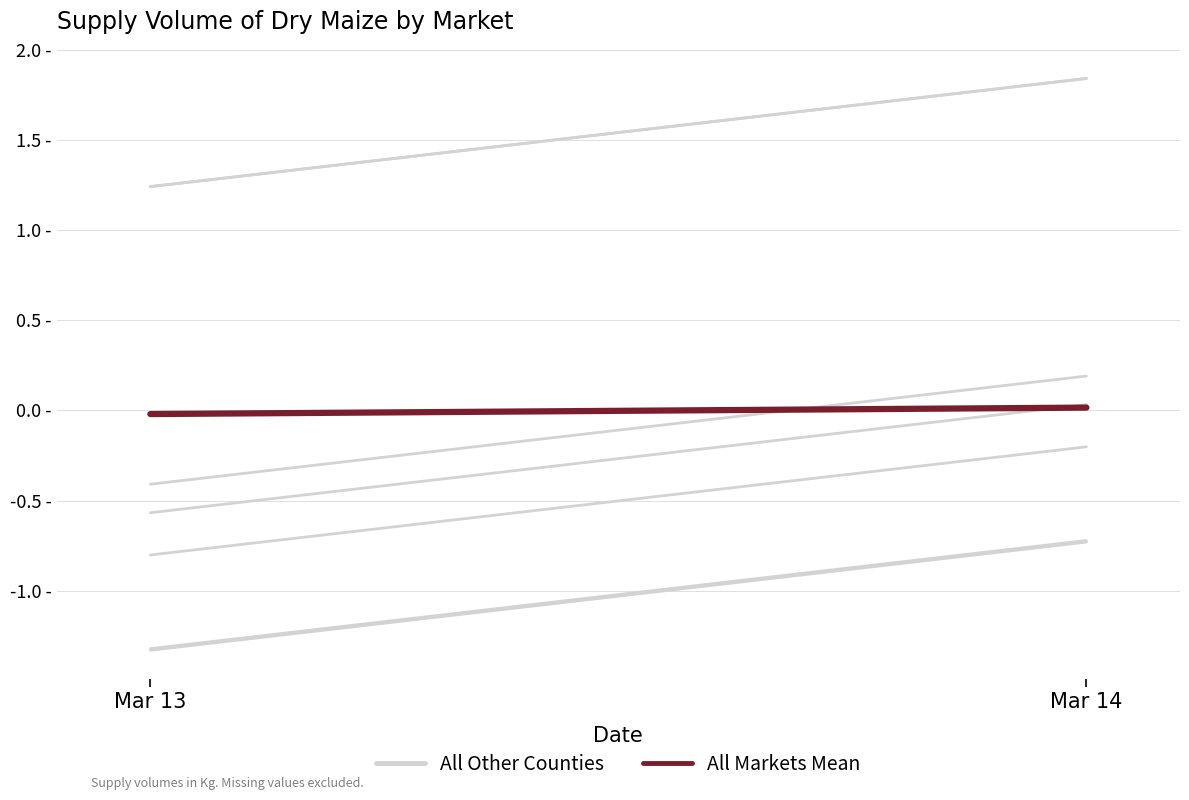

What is the difference between the highest and lowest values at Mar 13?

0.5